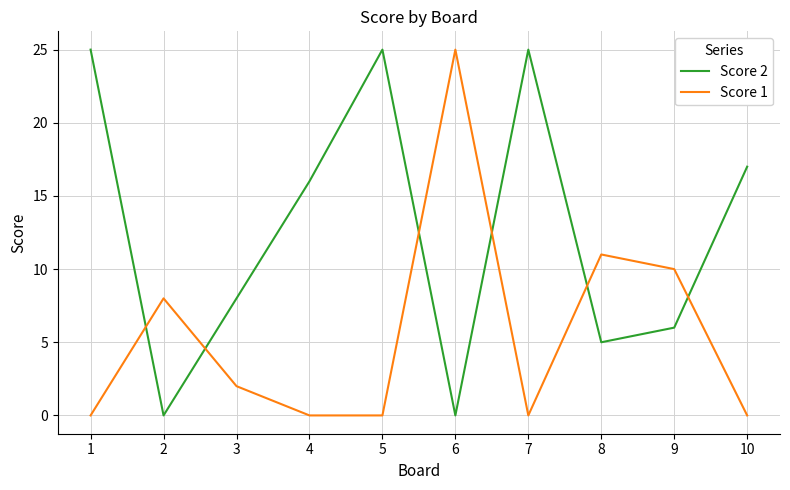

Reading right to left, extract all data points from this chart.

Score 2: 10=17	9=6	8=5	7=25	6=0	5=25	4=16	3=8	2=0	1=25
Score 1: 10=0	9=10	8=11	7=0	6=25	5=0	4=0	3=2	2=8	1=0